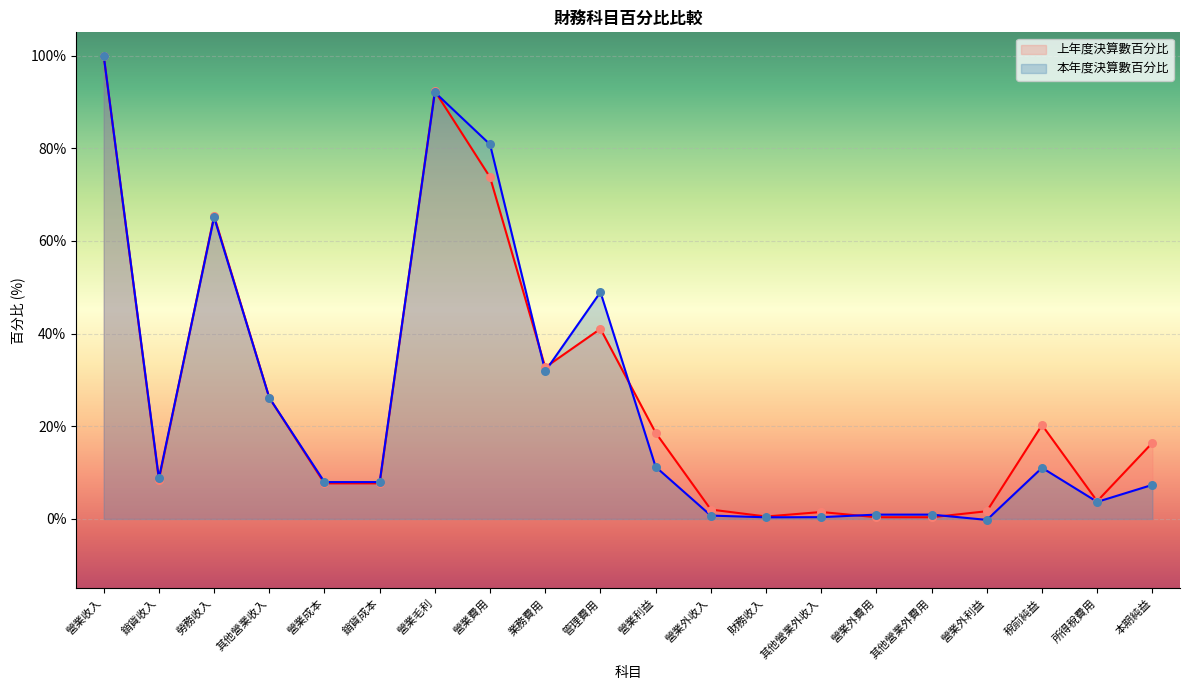

At how many categories does at least one series exceed 97?

1